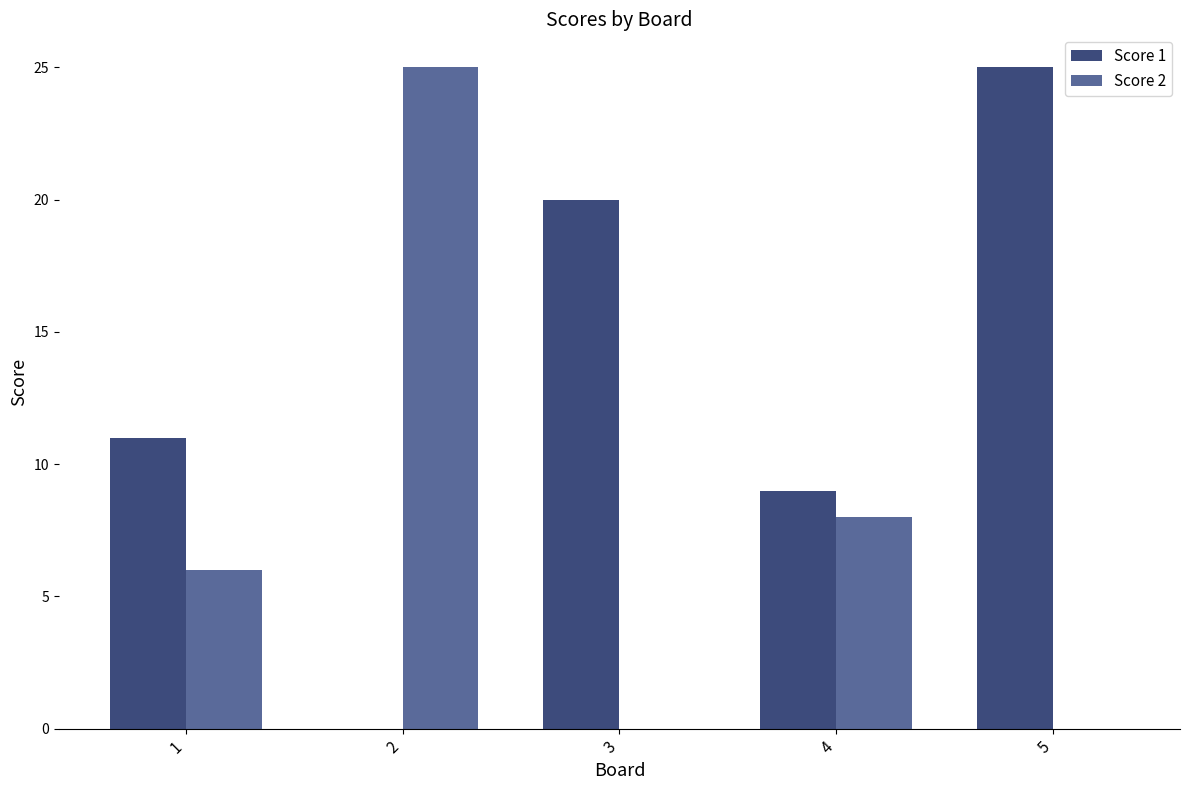

What is the sum of the Score 1 values at 1 and 3?

31